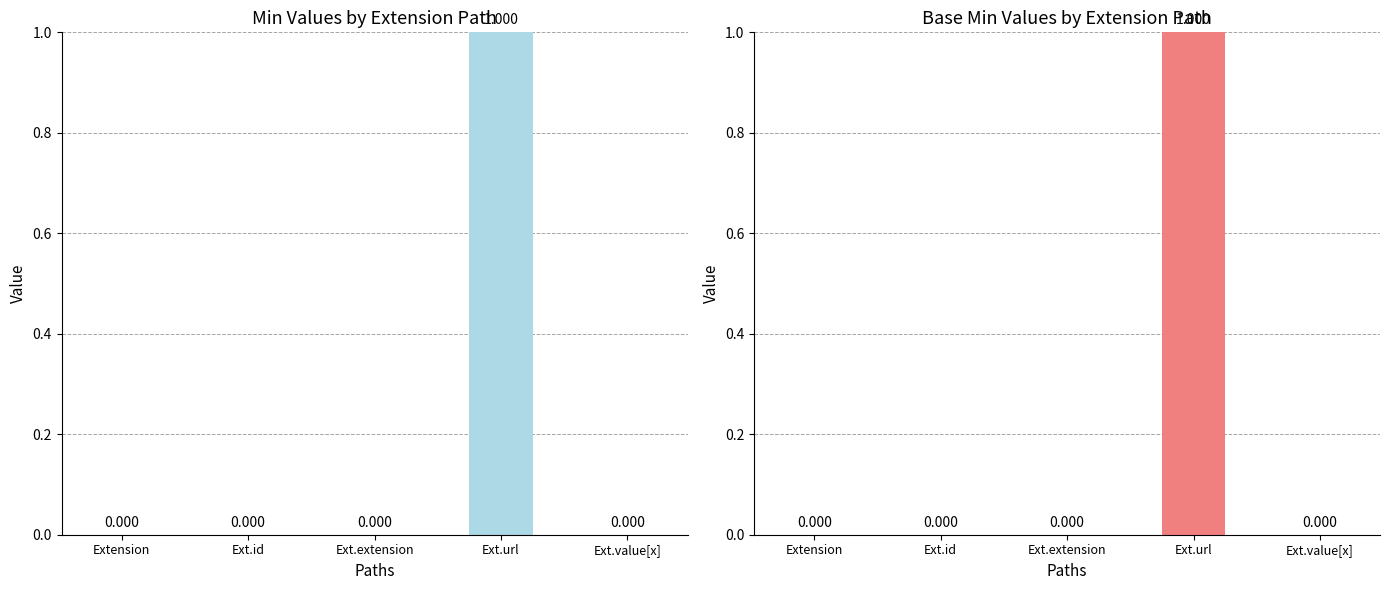

What is the difference between the Base Min values at Ext.url and Ext.value[x]?

1